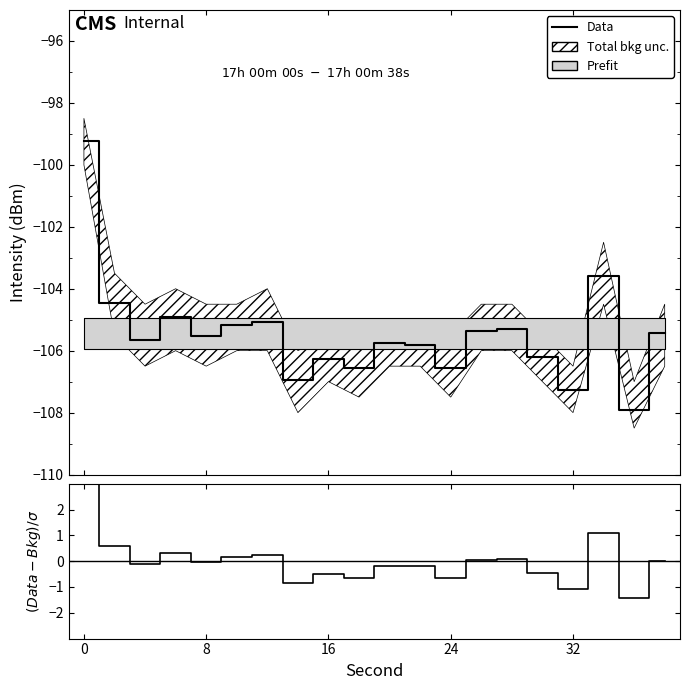

What is the smallest value displayed?

-107.9